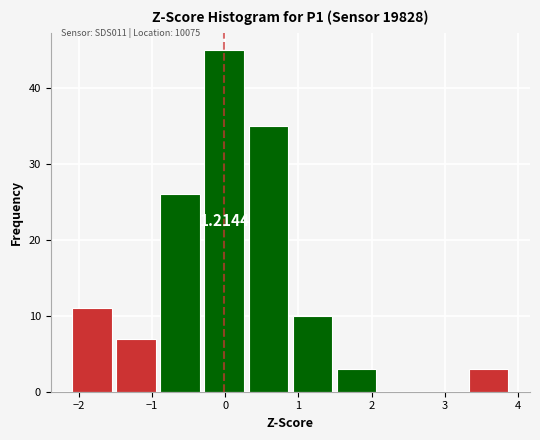

Which range on the x-axis has the tallest bar?

-0.3 to 0.3